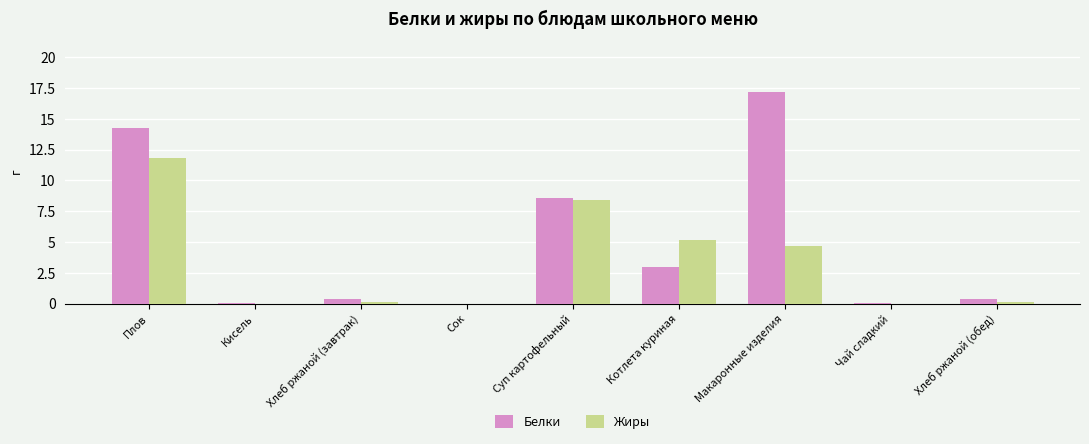

The Жиры series shows 8.8 at Котлета куриная. True or false?

False